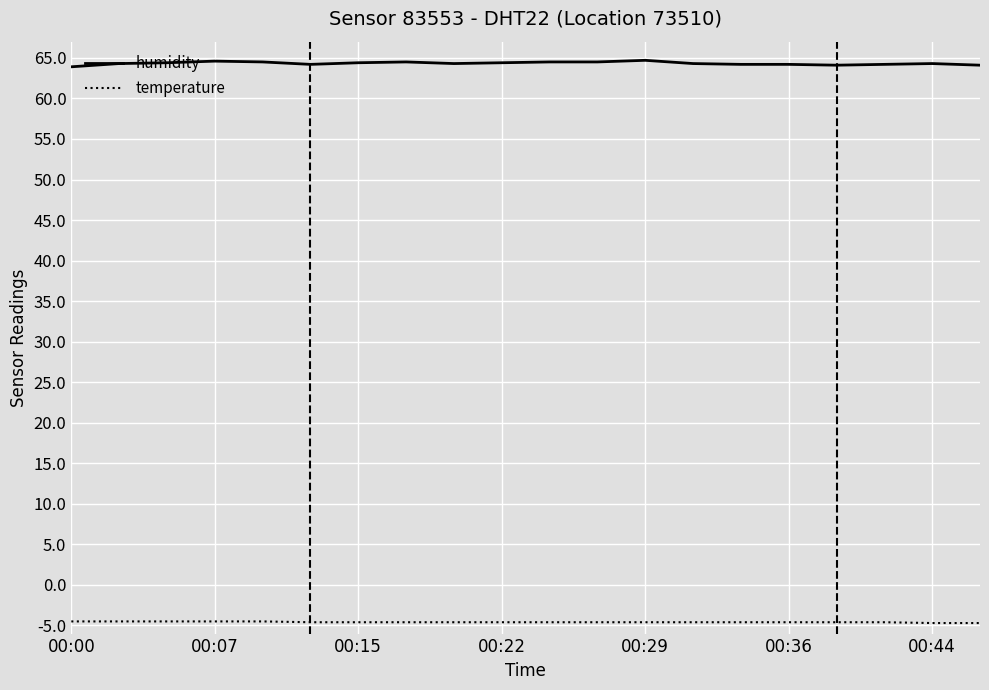

What is the greatest value displayed?

64.7